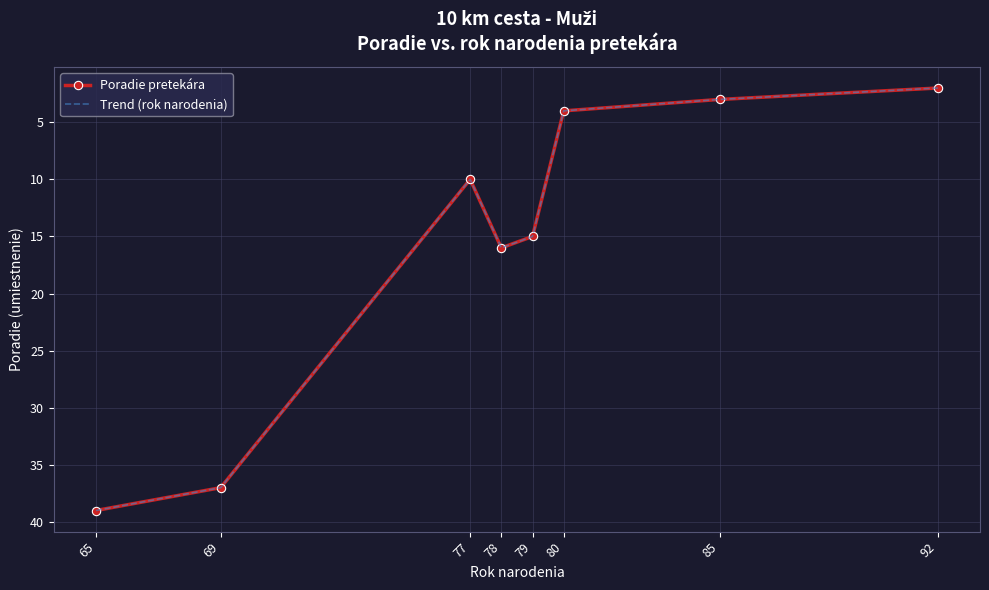

Reading left to right, what are all the values shown in this chart?

Poradie pretekára: 39	37	10	16	15	4	3	2
Trend (rok narodenia): 39	37	10	16	15	4	3	2